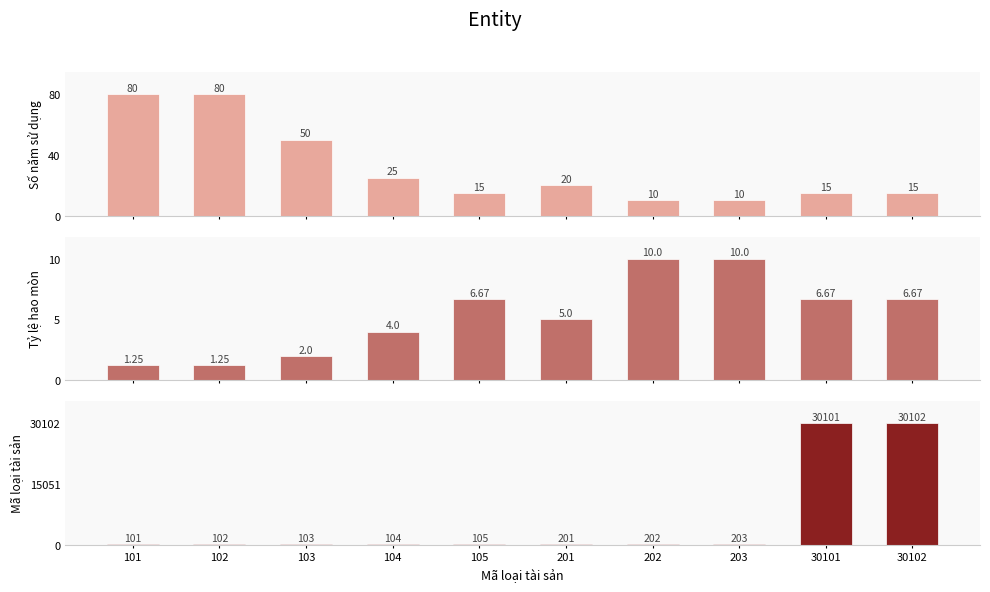

Is it true that Tỷ lệ hao mòn equals 6.7 at 30102?

True